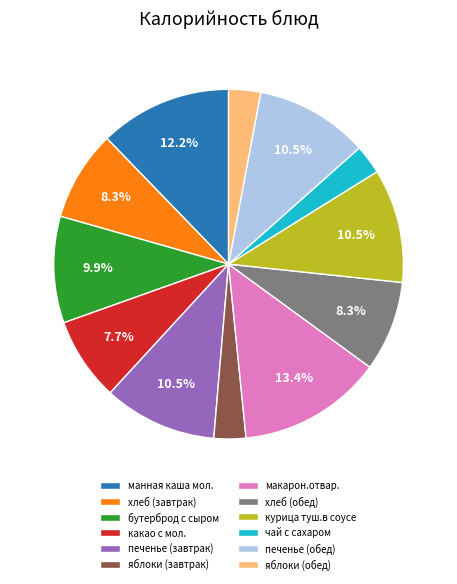

What is the largest slice in the pie chart?

макарон.отвар.